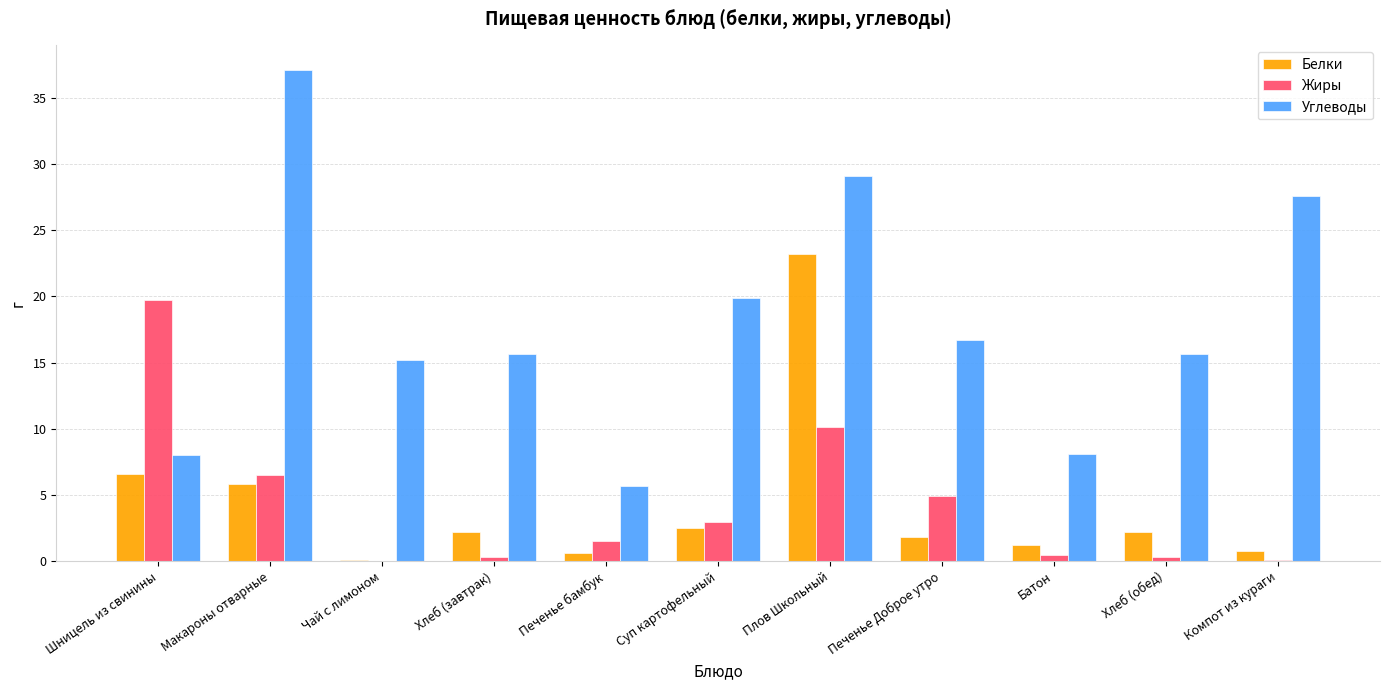

What value does the Белки series have at Суп картофельный?

2.5